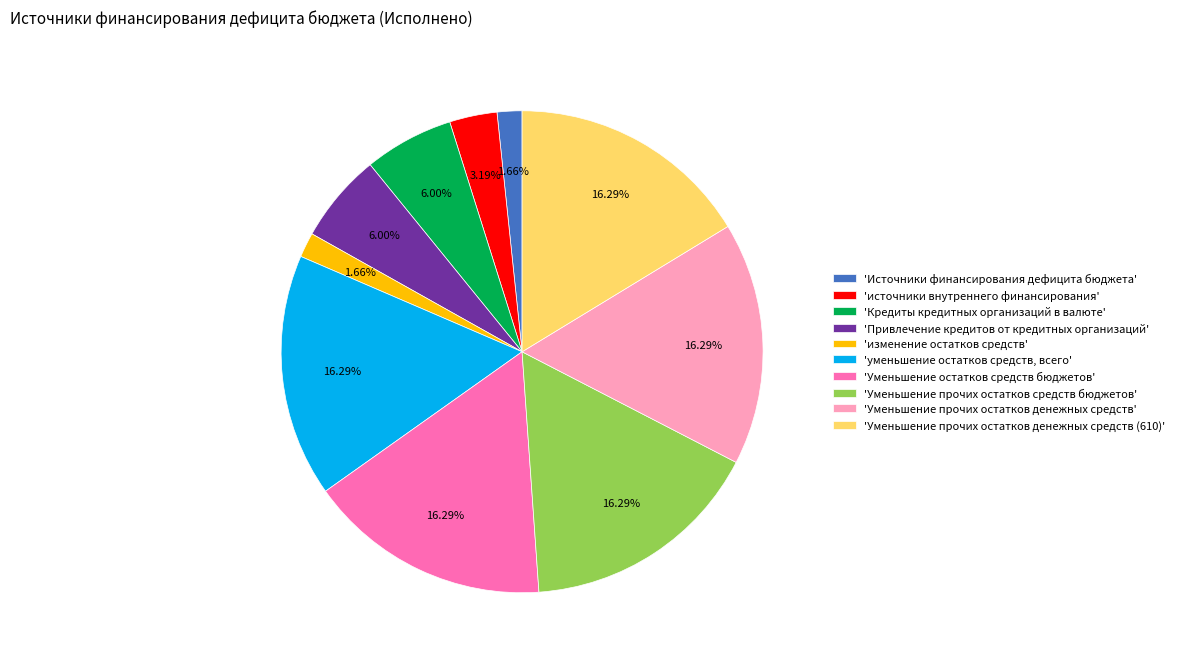

Which has a higher value, 'Кредиты кредитных организаций в валюте' or 'Источники финансирования дефицита бюджета'?

'Кредиты кредитных организаций в валюте'